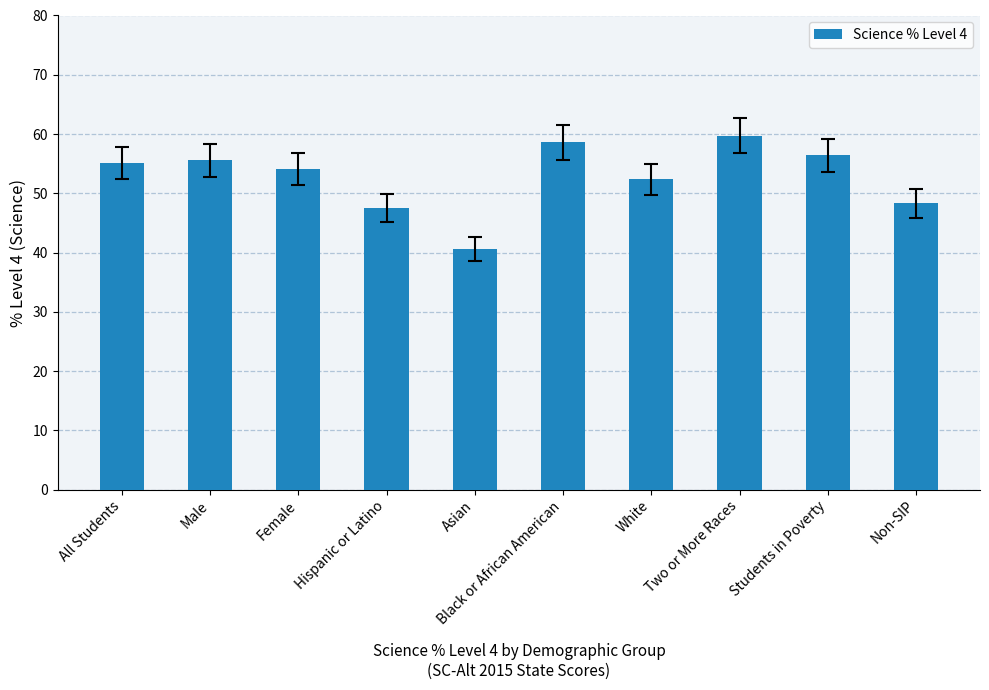

Approximately how many times larger is the value at Non-SIP compared to Asian?

1.2